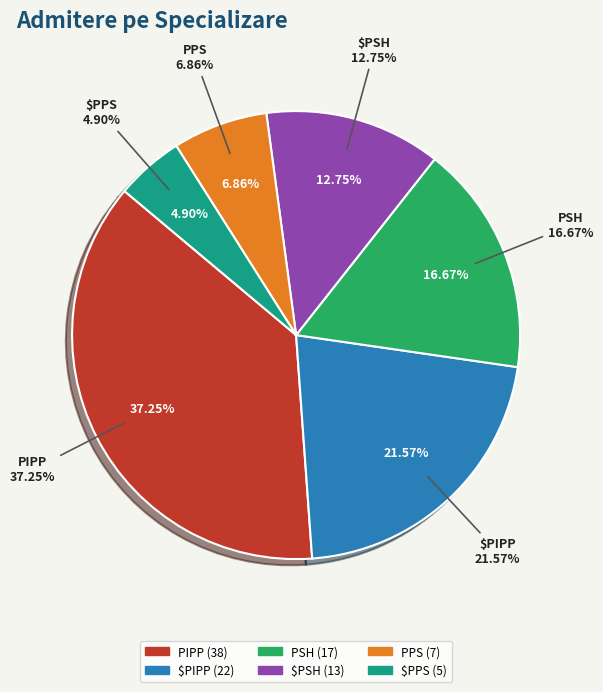

Which slice is the smallest?

$PPS